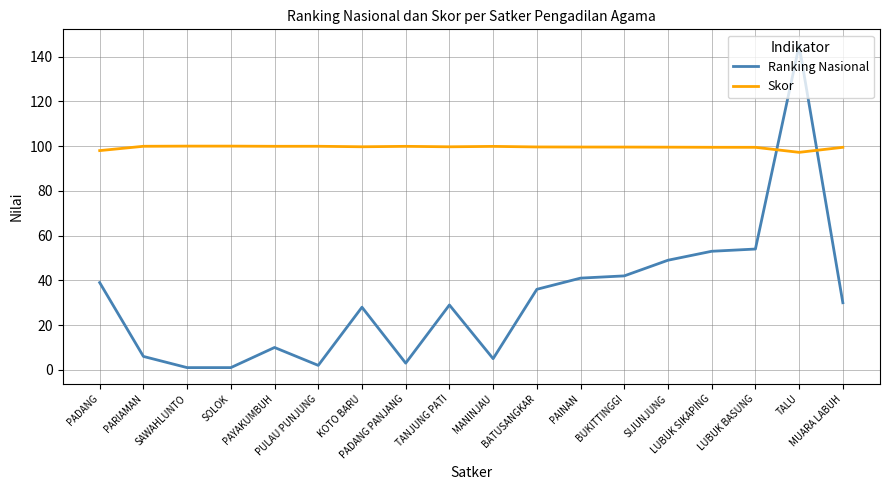

What is the difference between the second highest and minimum values in the Skor series?

2.8